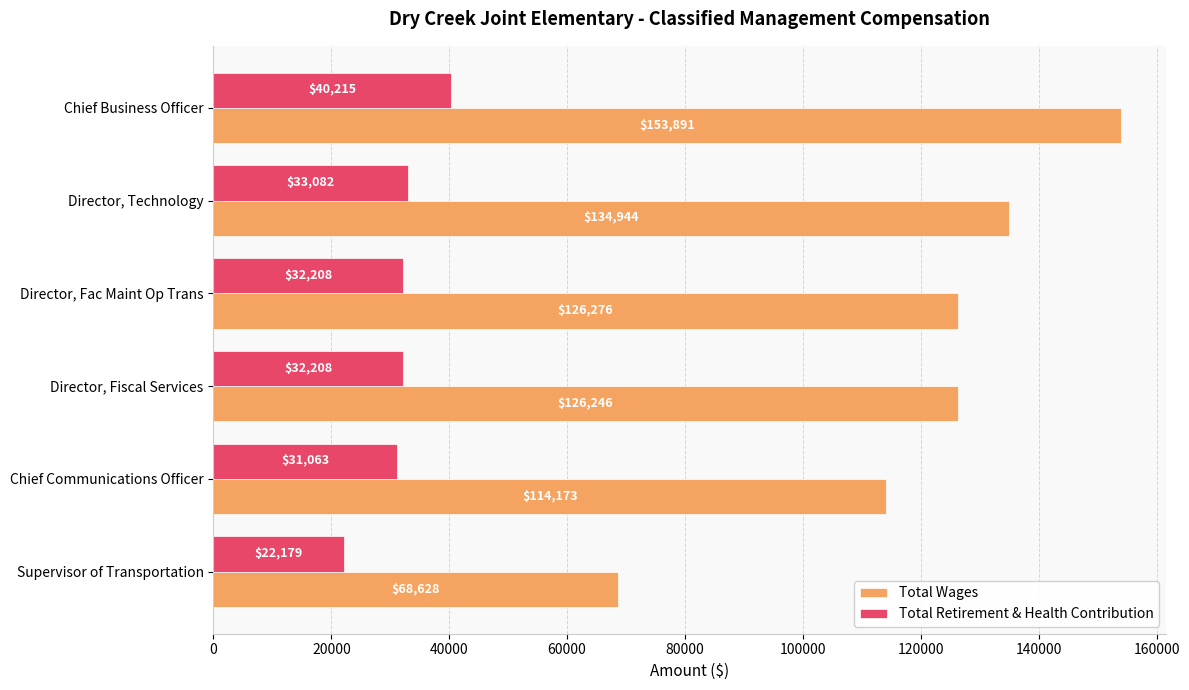

How many Total Wages values are between 114173 and 134944?

4